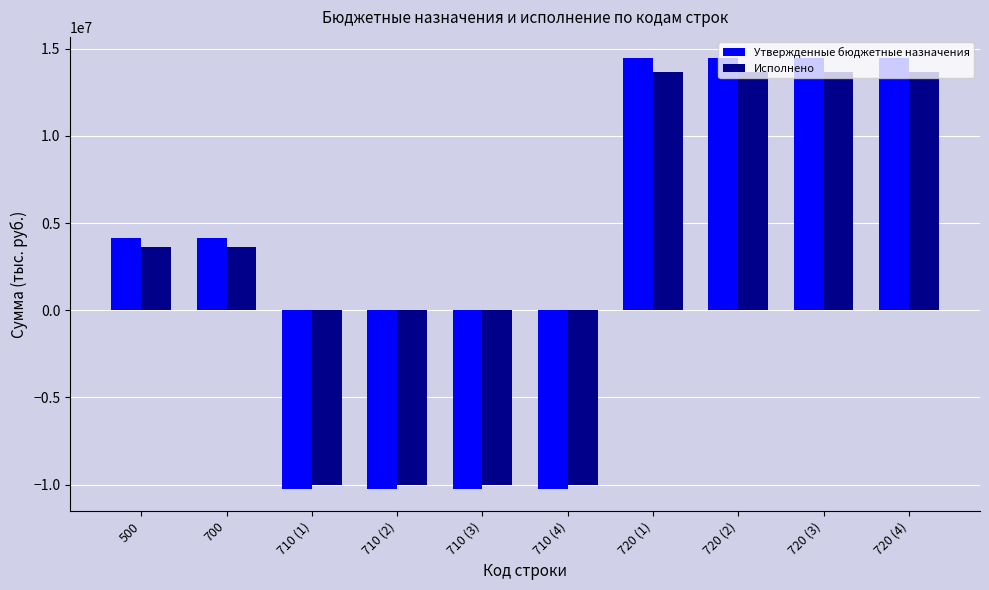

How many values in Утвержденные бюджетные назначения are above zero?

6